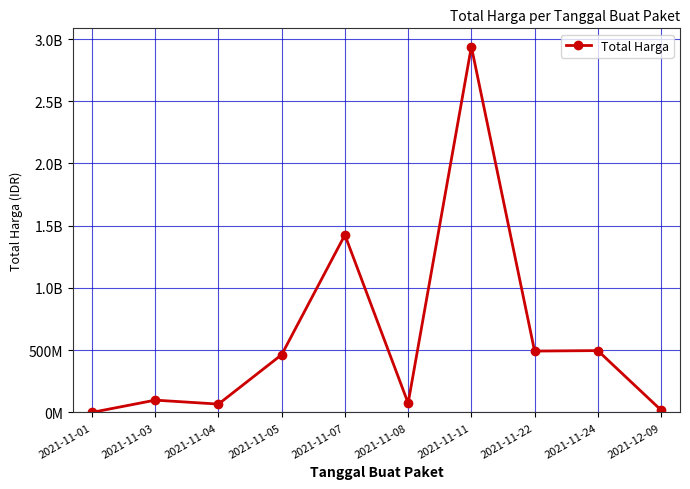

Between 2021-12-09 and 2021-11-22, which is larger?

2021-11-22